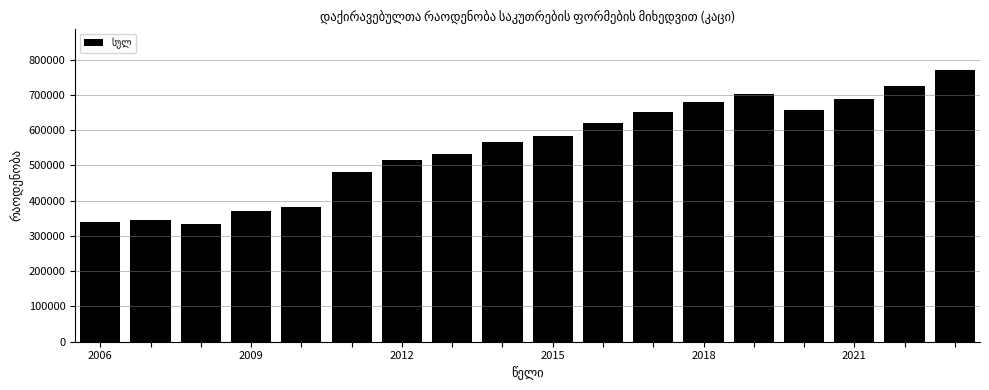

What is the sum of all values?

9945690